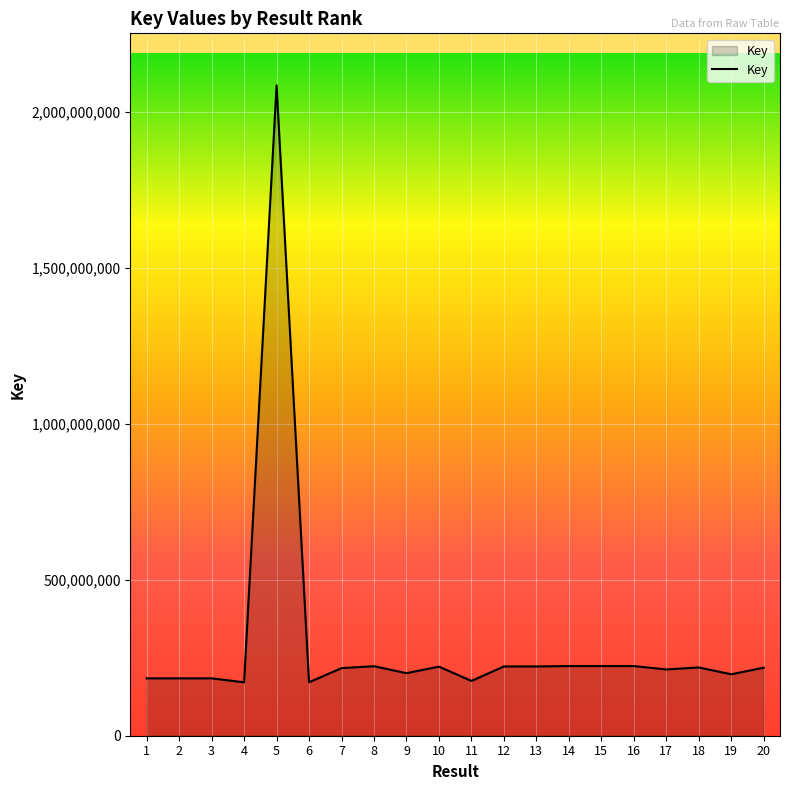

Which has a higher value, 16 or 5?

5